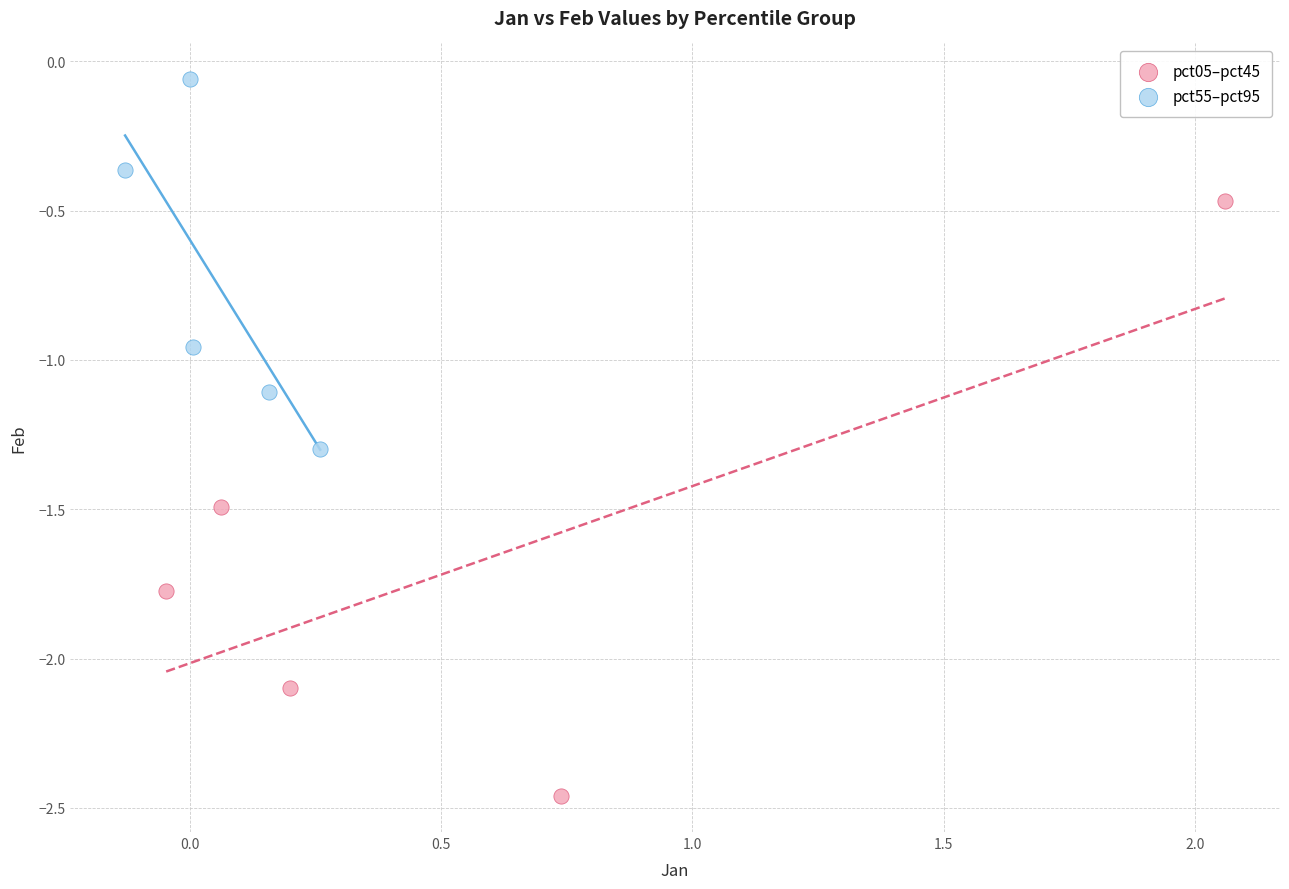

Which series contains the highest Y value?

pct55–pct95